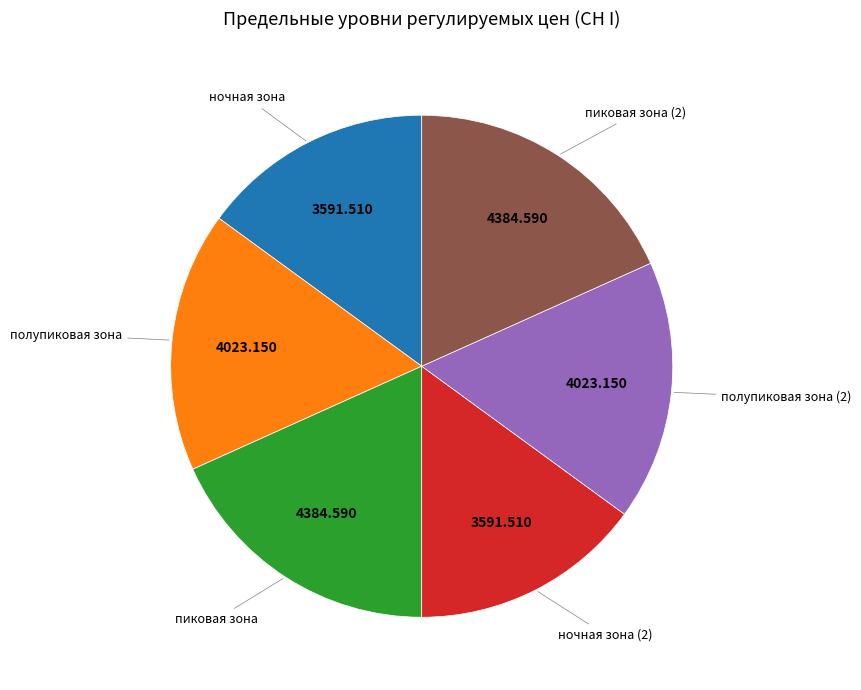

Count the number of slices in the pie.

6